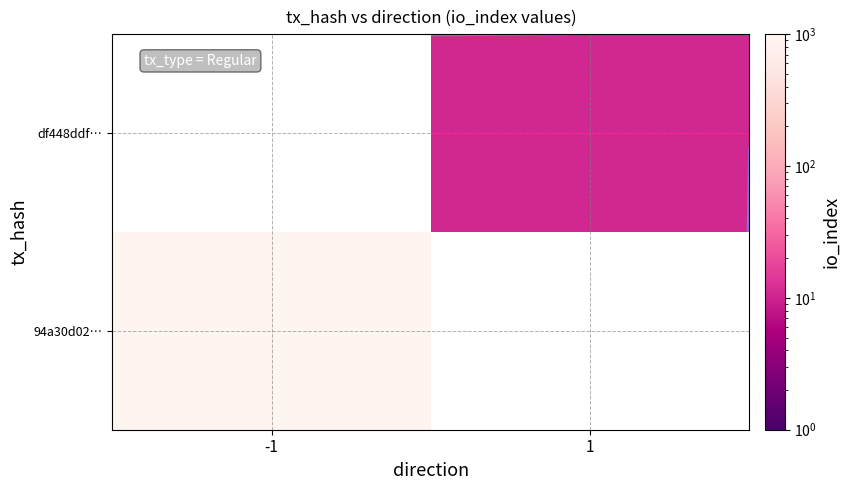

How many series are shown in this chart?

2